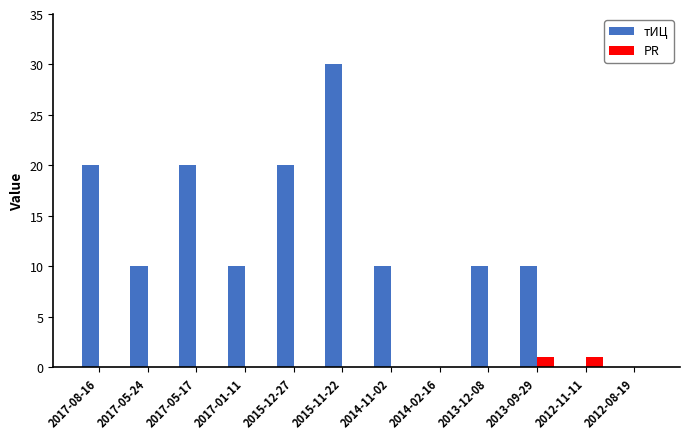

What is the total value across all series at 2017-05-24?

10